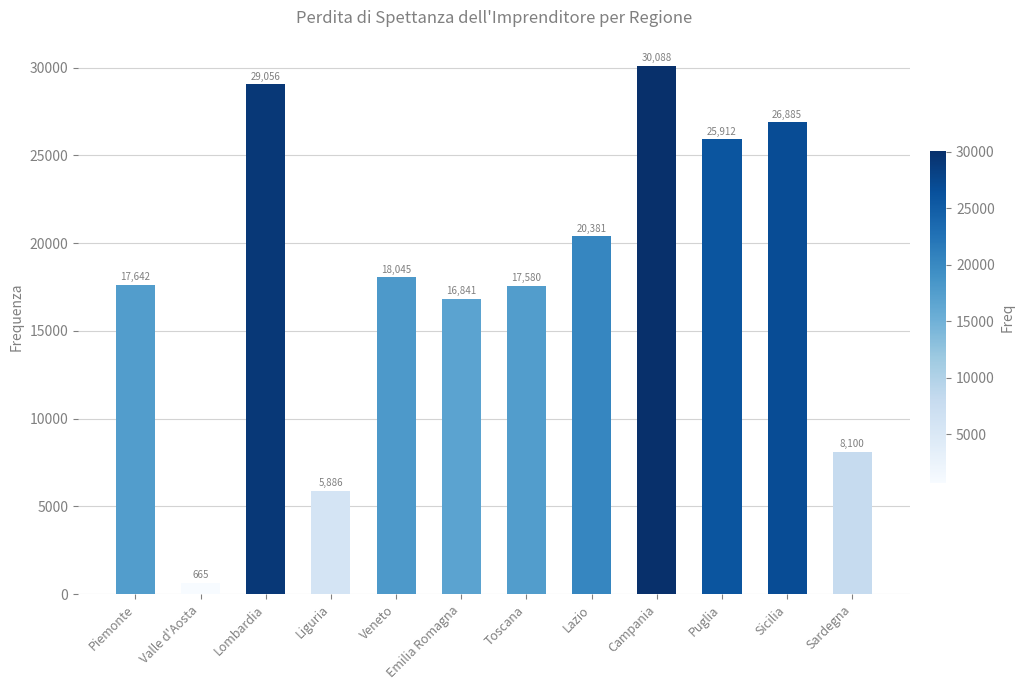

How many data points are less than 18045?

6